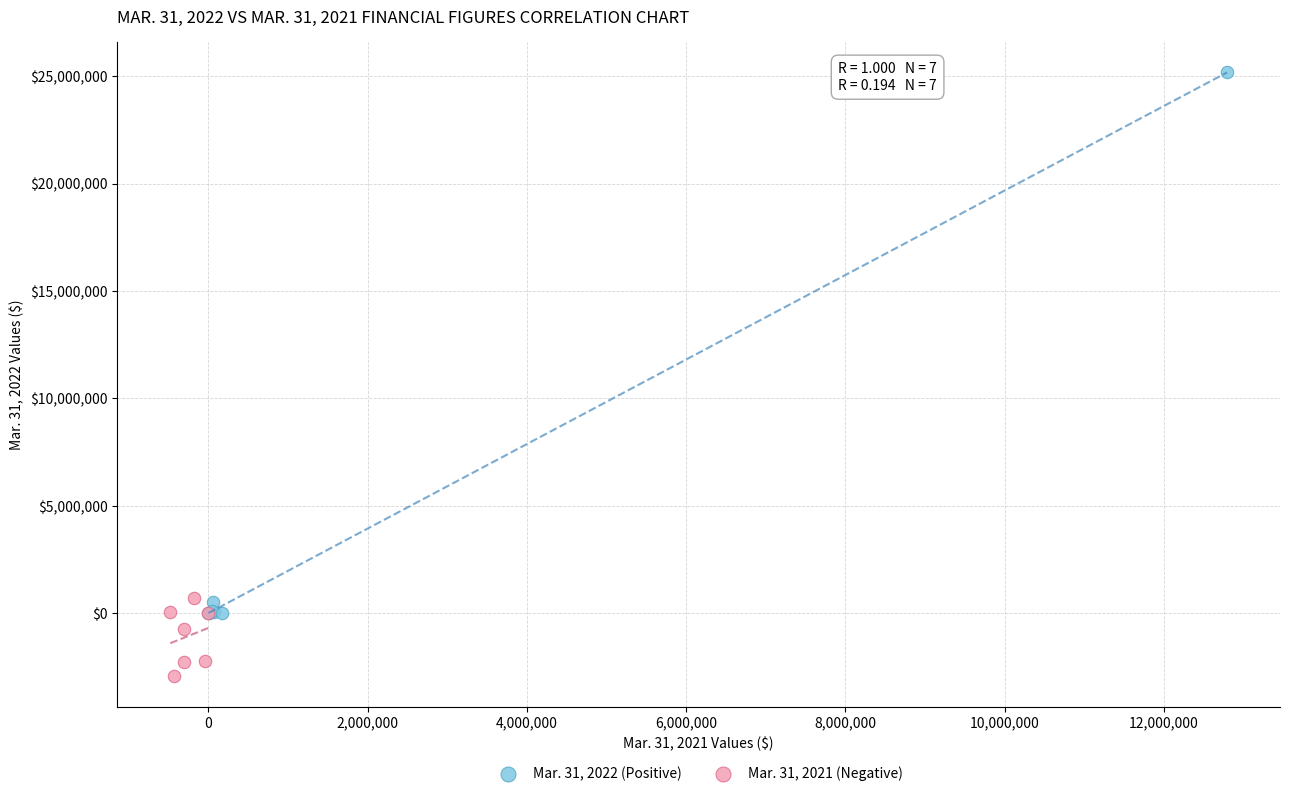

Which series reaches the maximum Y coordinate?

Mar. 31, 2022 (Positive)